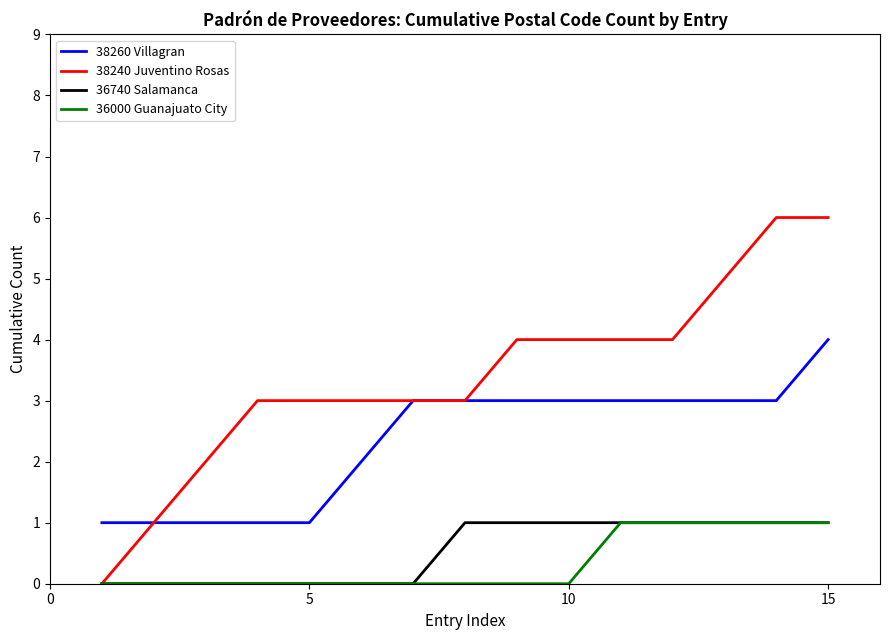

Which series has the widest spread of values?

38240 Juventino Rosas